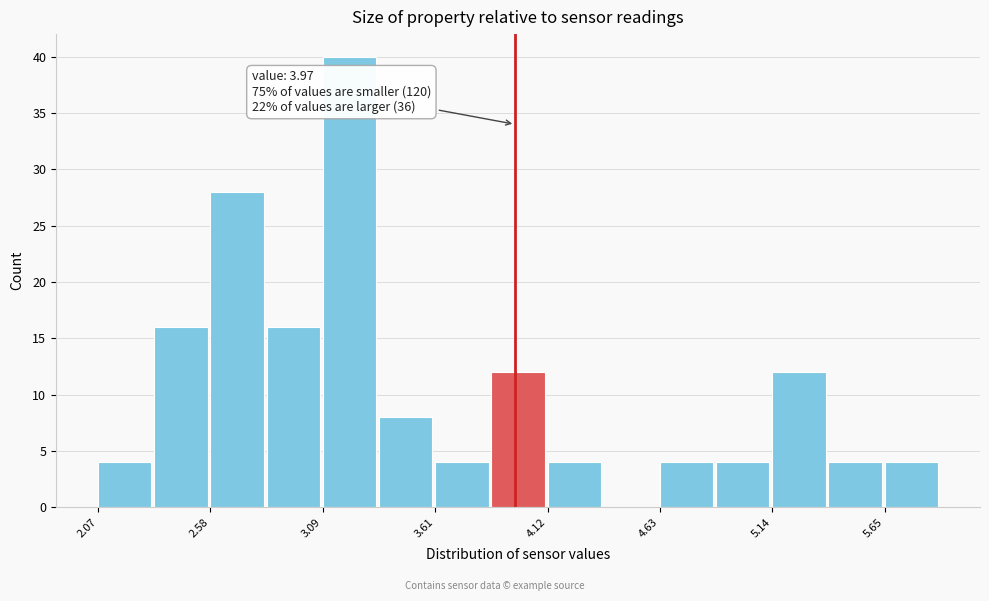

Read against the x-axis, roughly where is the centre of the tallest bar?

3.2